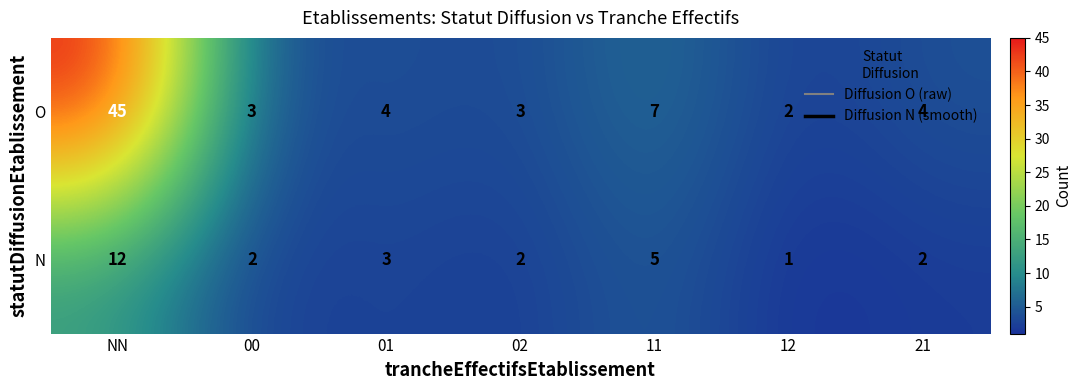

At which category is the sum across all series the highest?

NN